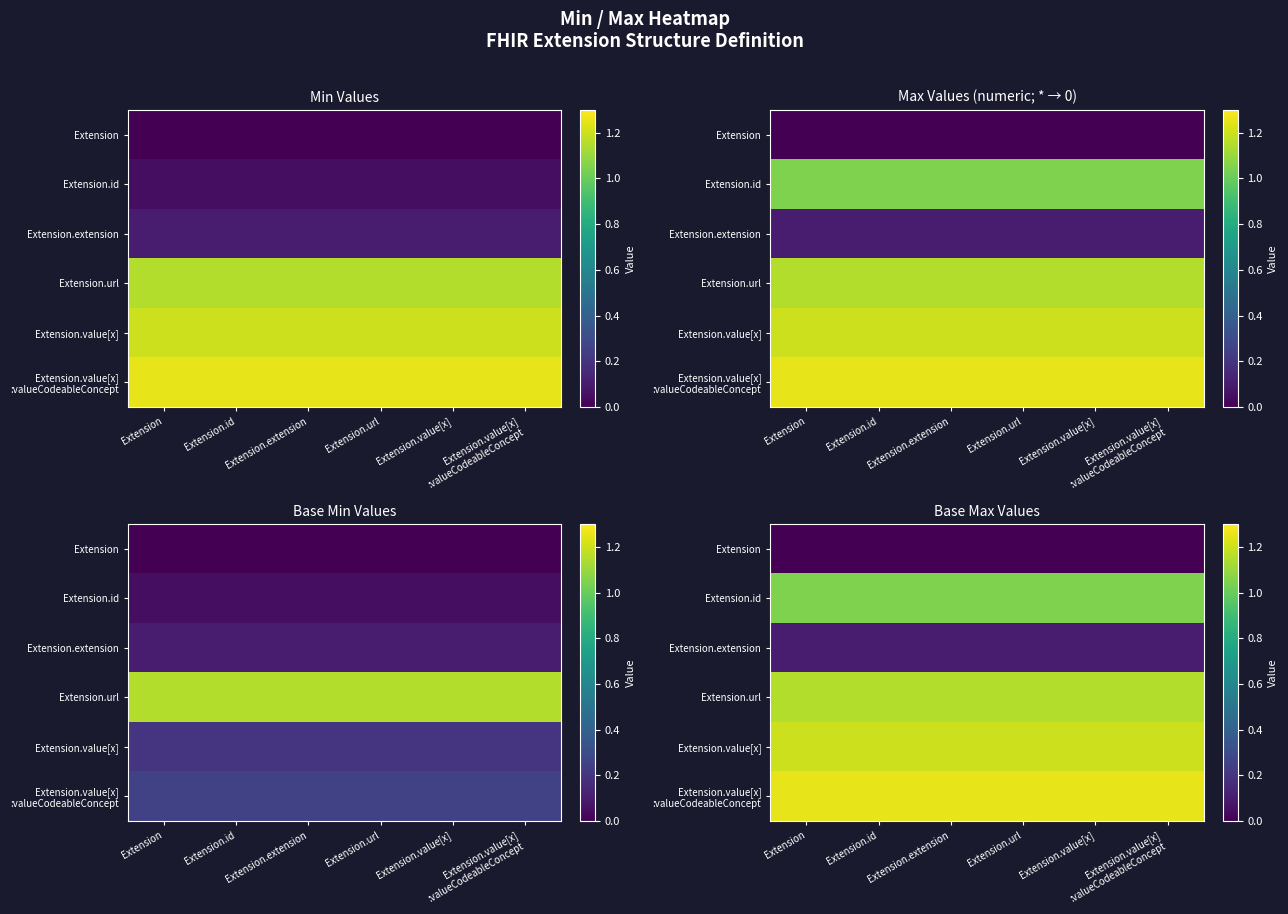

What is the spread (max minus min) of values at Extension.extension?

1.2